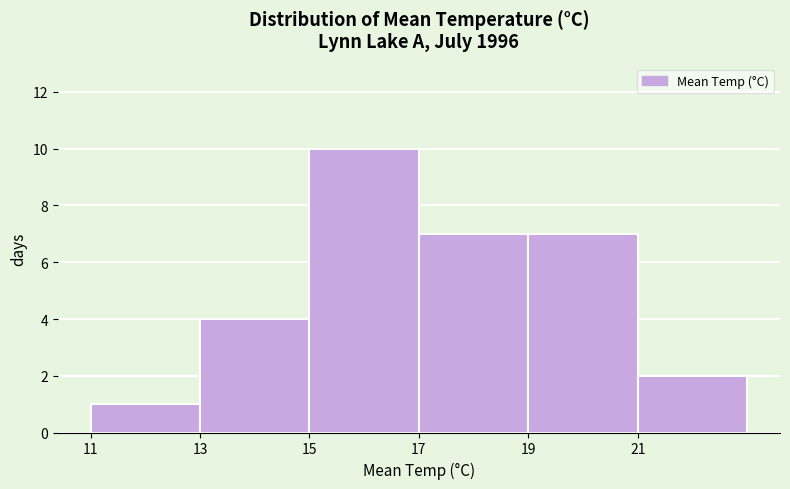

How tall is the bar that spans 15 to 17 on the x-axis? The values are not printed on the chart, so give them approximately, as read against the axis.

10